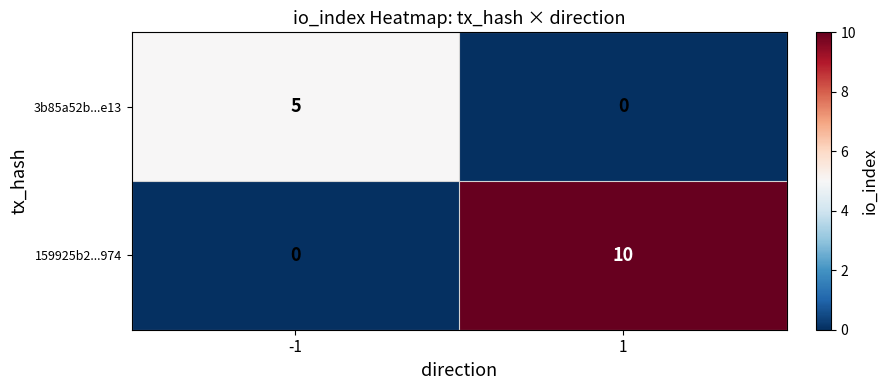

List the series in order of their peak value, highest first.

159925b2...974, 3b85a52b...e13